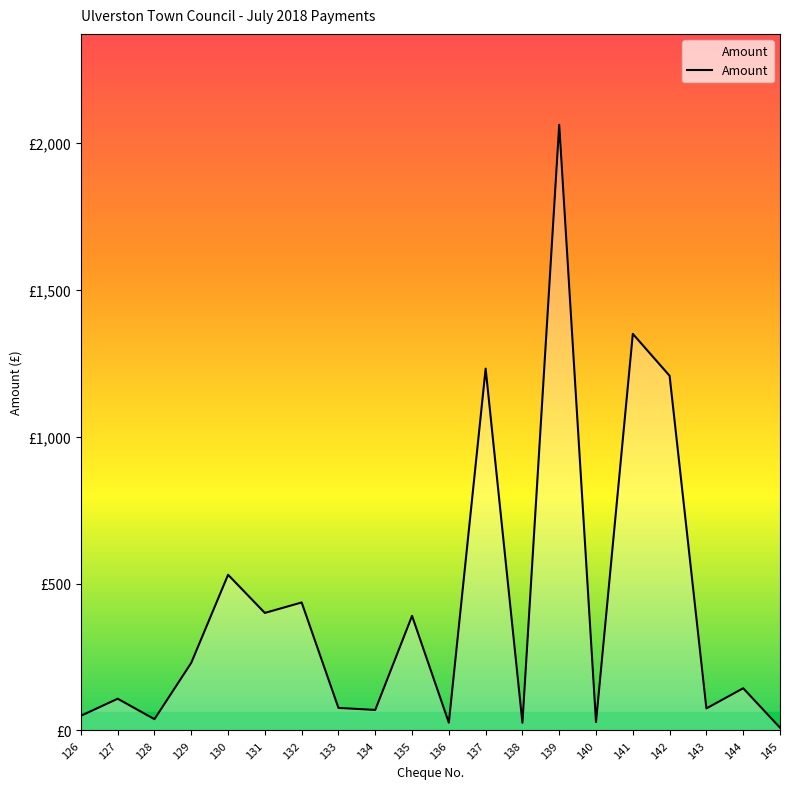

Does the chart display data point markers on the line(s)?

No